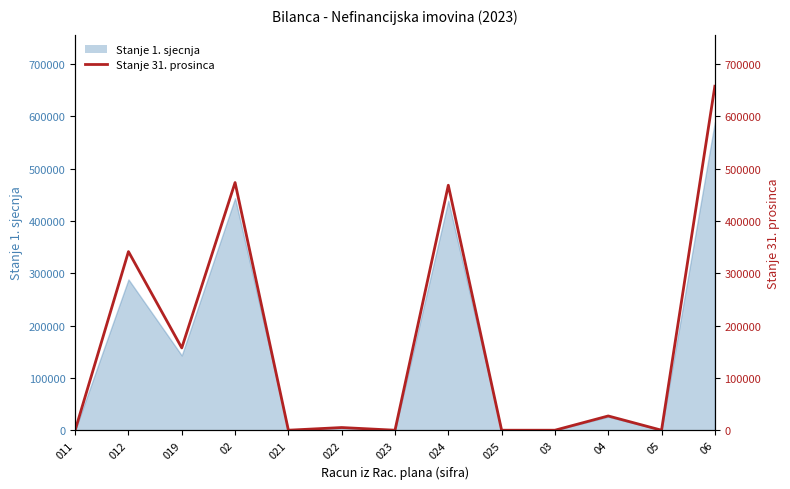

Reading left to right, list all the values displayed in this chart.

011=0.0	012=341631.8	019=157401.5	02=473647.0	021=0.0	022=5122.9	023=0.0	024=468524.1	025=0.0	03=0.0	04=27253.7	05=0.0	06=657877.3